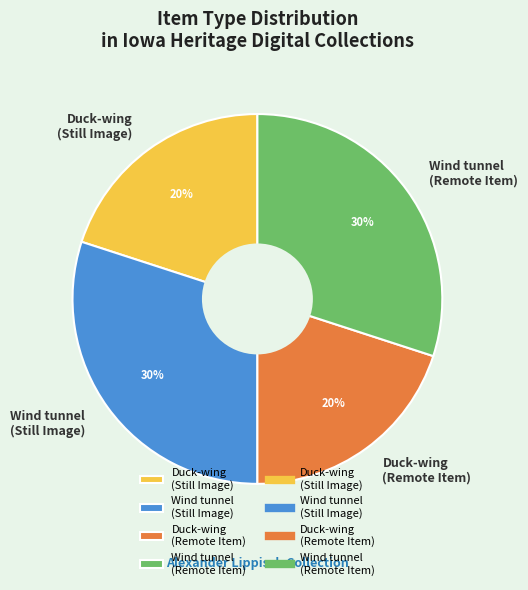

To the nearest percent, what percentage of the pie is Wind tunnel (Still Image)?

30%